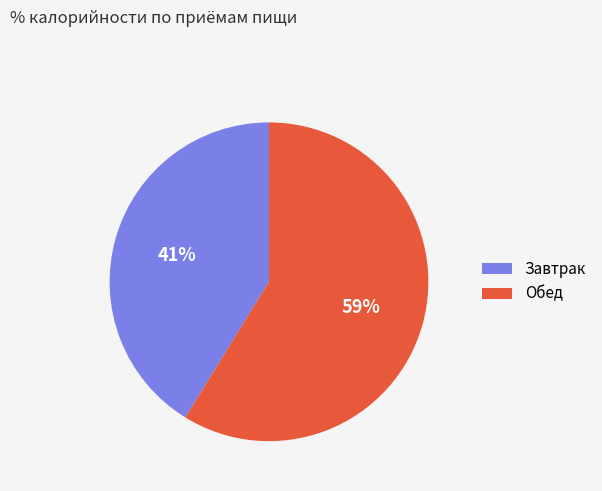

Is there a majority slice in this chart?

Yes